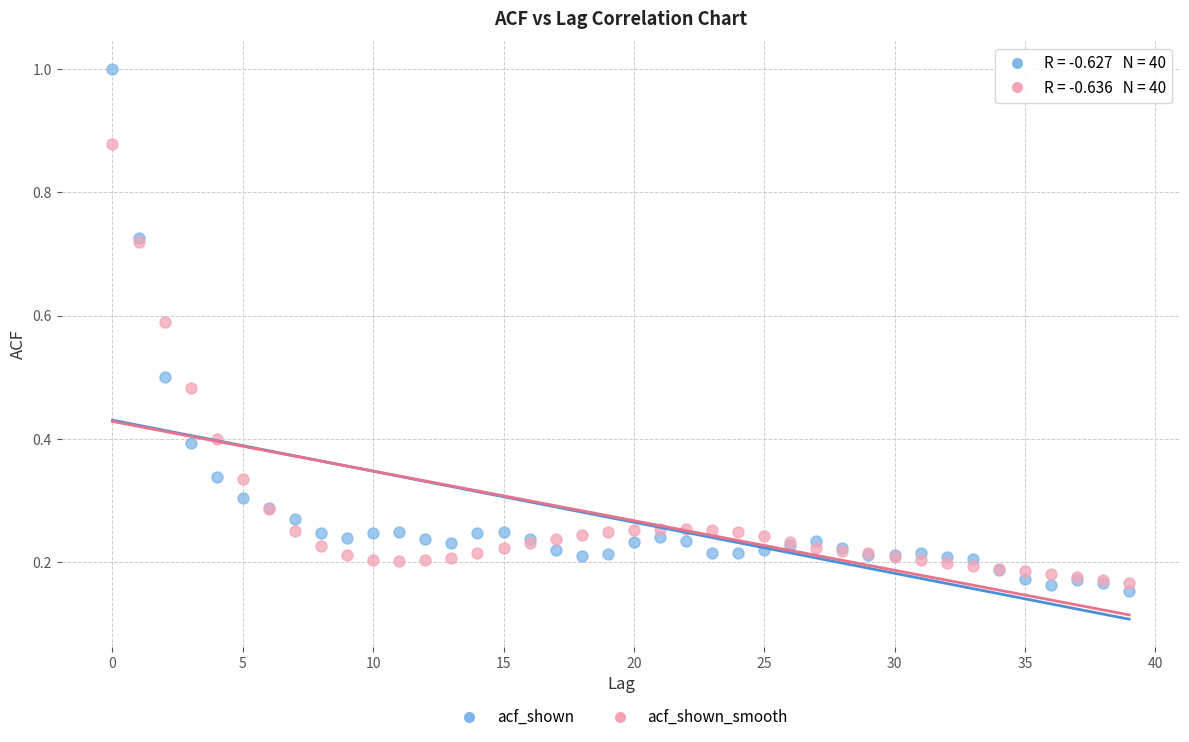

Which series has the largest Y range (max minus min)?

acf_shown